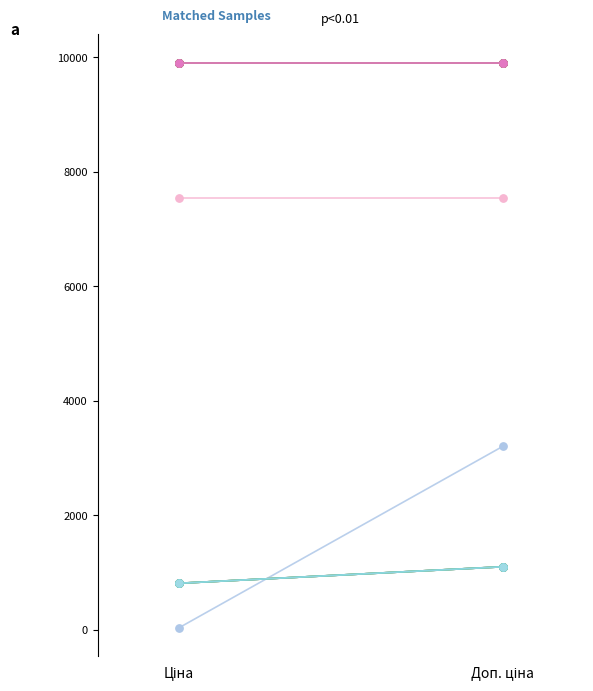

Which series reaches the minimum Y coordinate?

Залишок